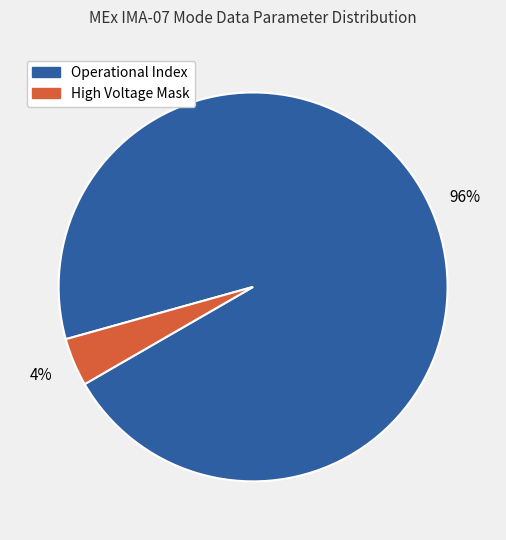

Is there a majority slice in this chart?

Yes